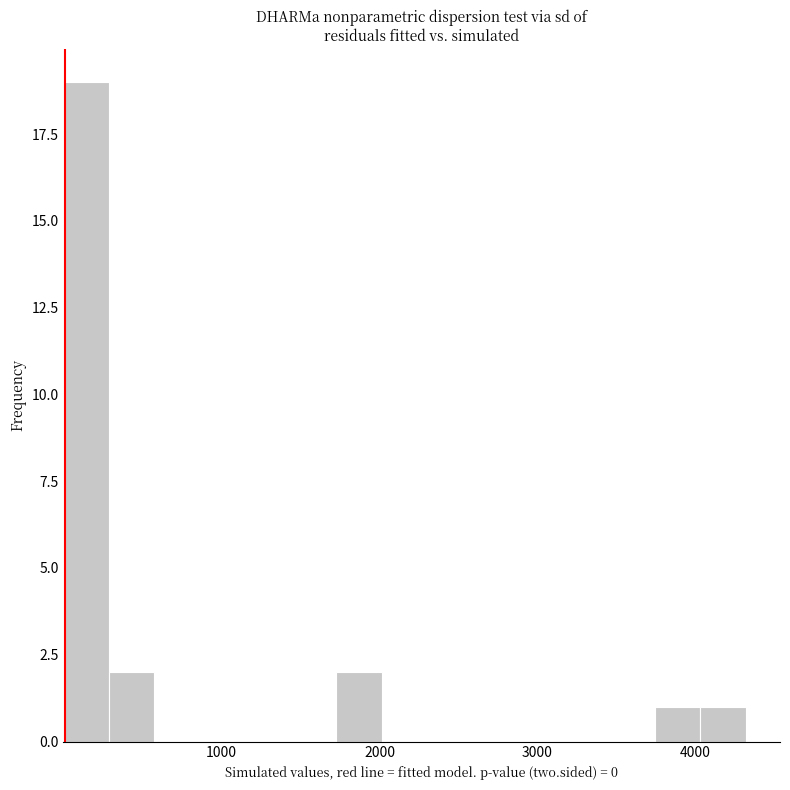

Around what value on the x-axis is the tallest bar? Give the approximate position of its centre, as read against the axis.

100